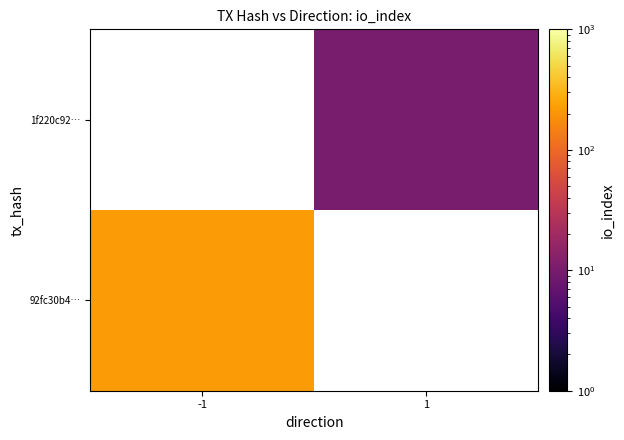

Which category has the highest value in the 1f220c92… series?

-1